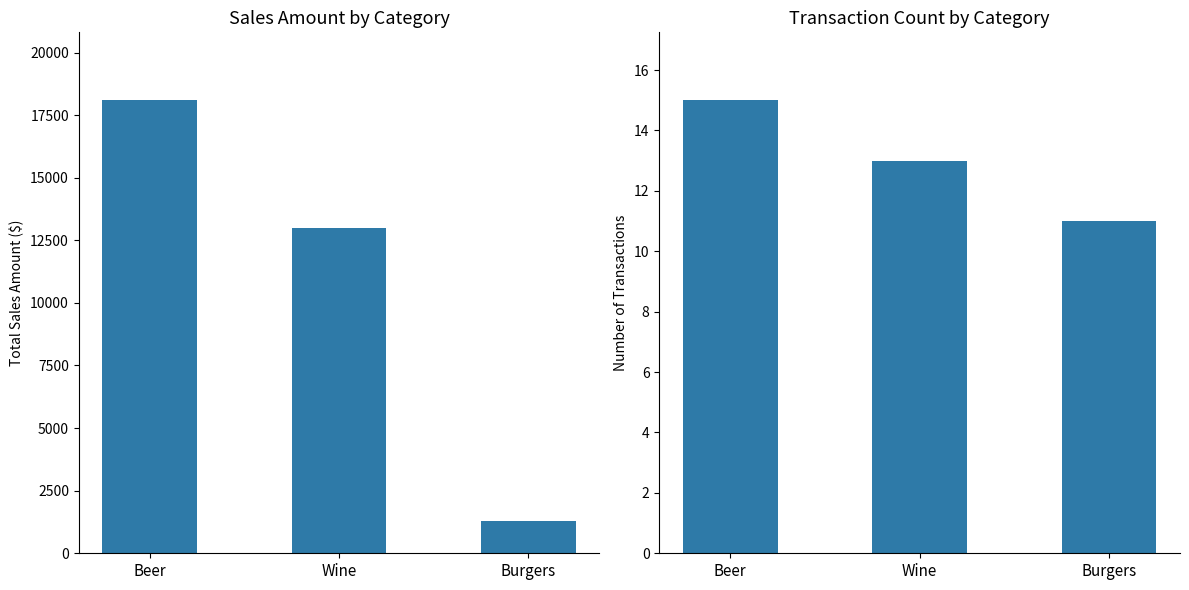

At how many categories does at least one series exceed 1351?

2